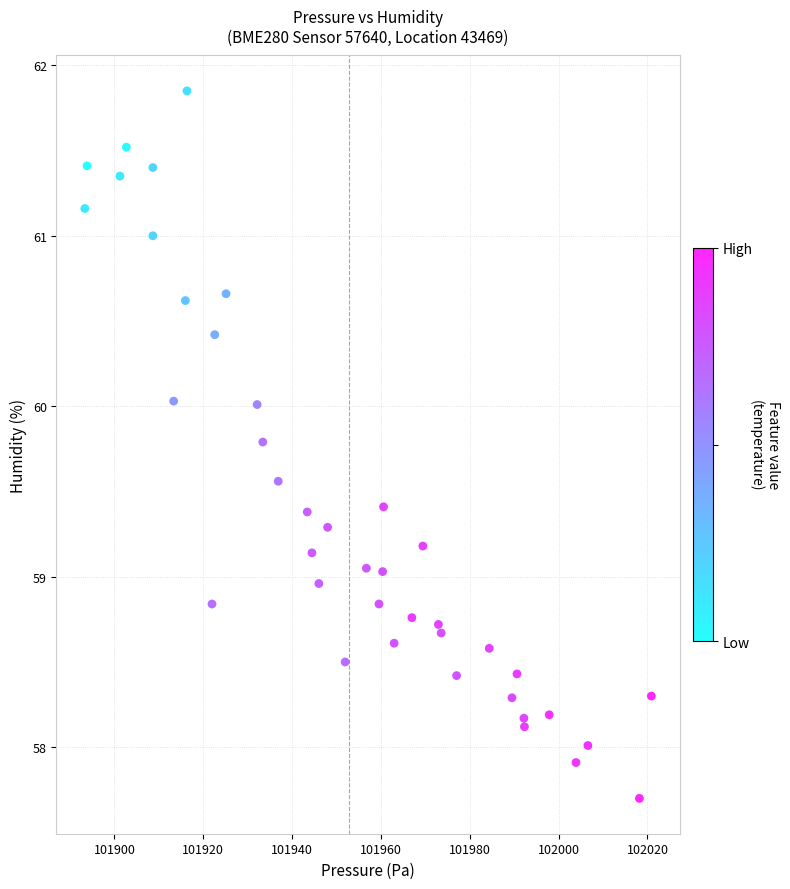

What is the range of X values (max minus min)?

127.5